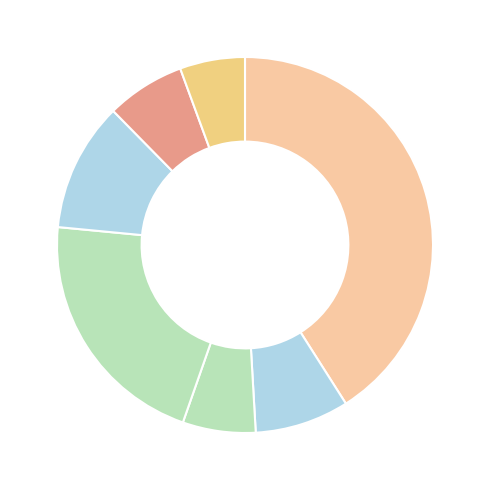

Which slice is the smallest?

Хлеб ржано пшеничный